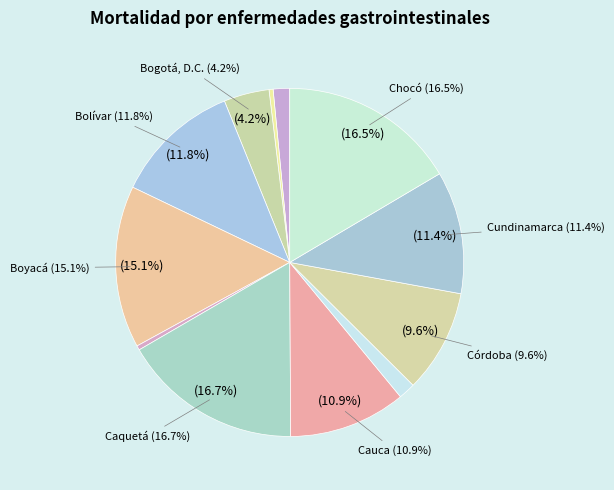

Combined, do Chocó and Cundinamarca account for over 50%?

No